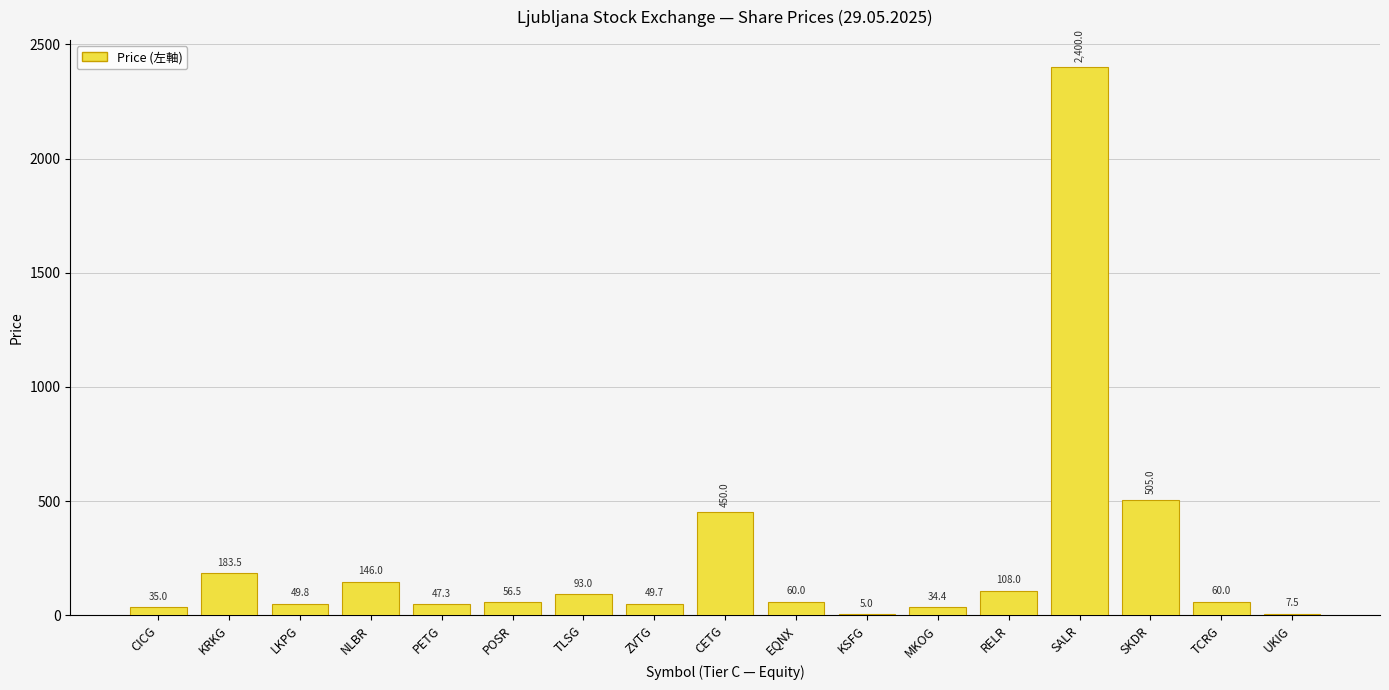

At which label does the data first exceed 60?

KRKG